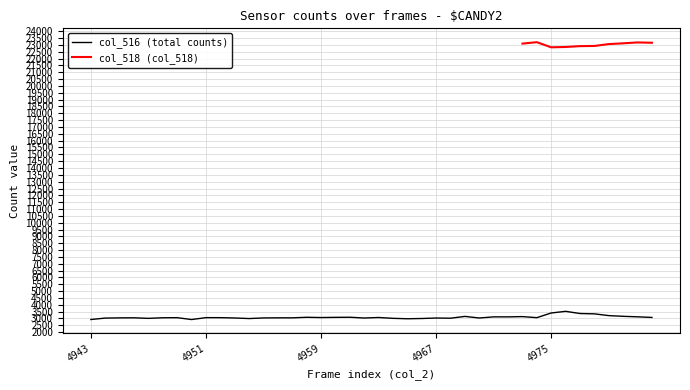

What is the lowest value of the col_516 (total counts) series?

2924